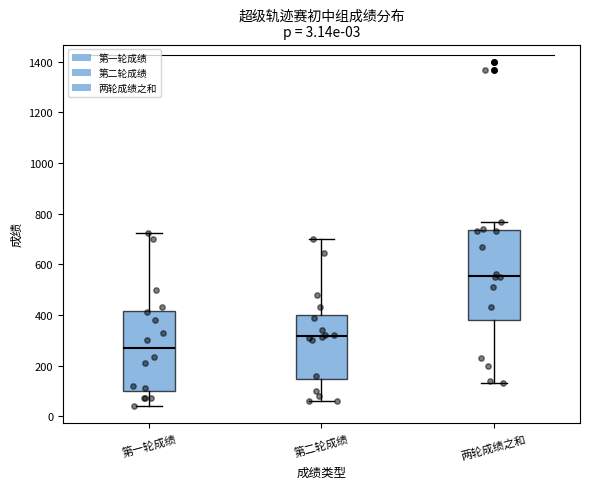

Which box is the tallest, from its lower edge to its upper edge?

两轮成绩之和